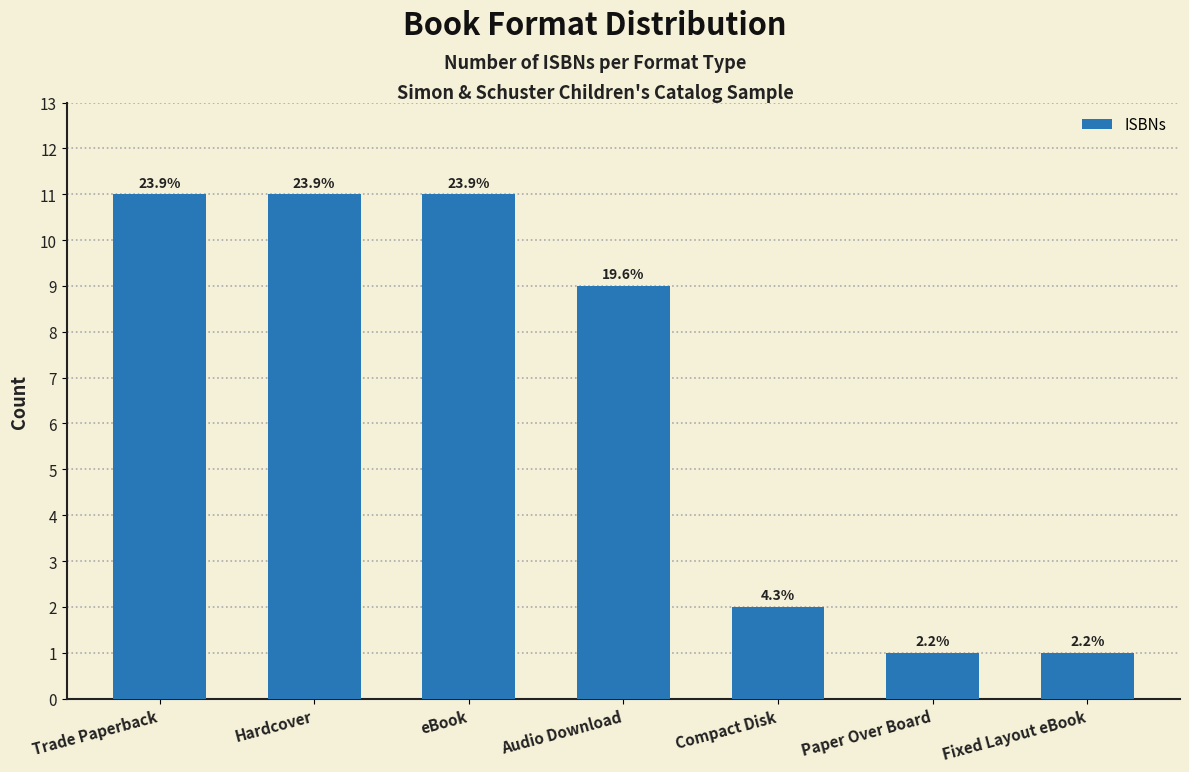

Are the bars horizontal?

No